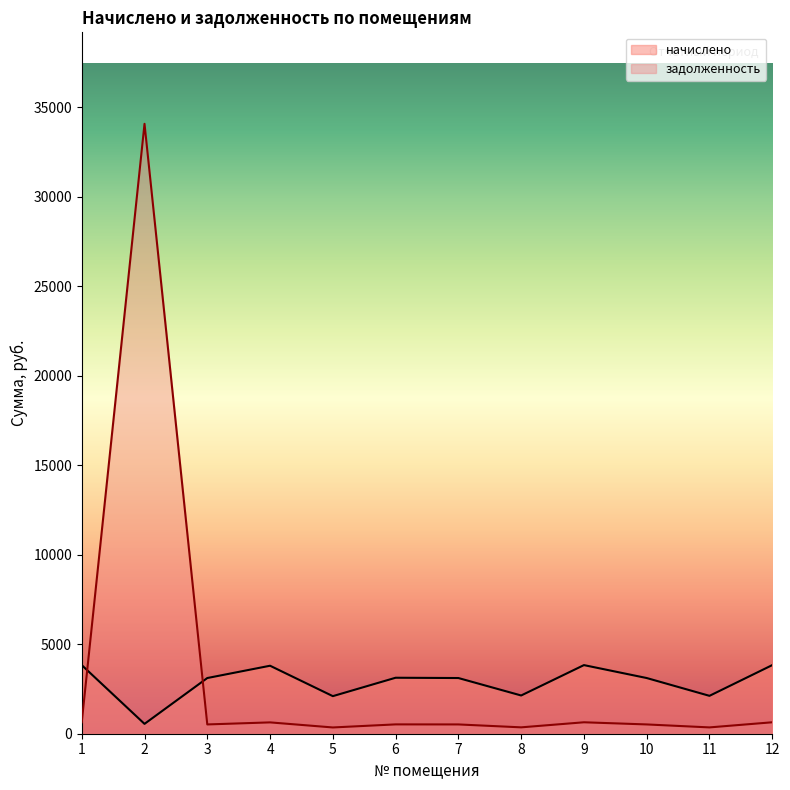

Is the value of задолженность at 7 greater than the value of начислено at 10?

No